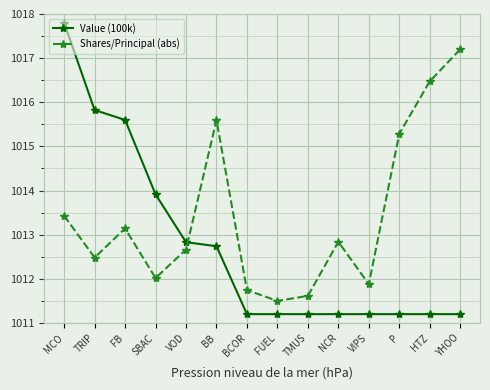

What position from the left is SBAC?

4